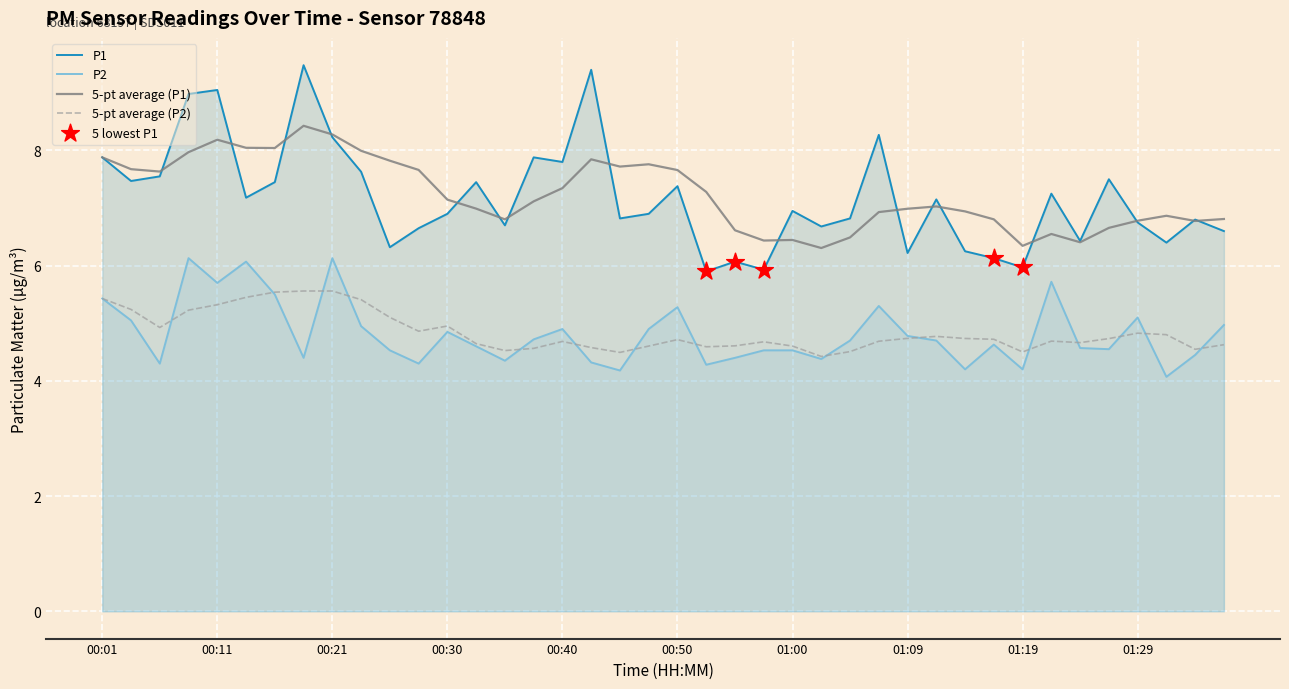

Which series has the largest total across all categories?

P1